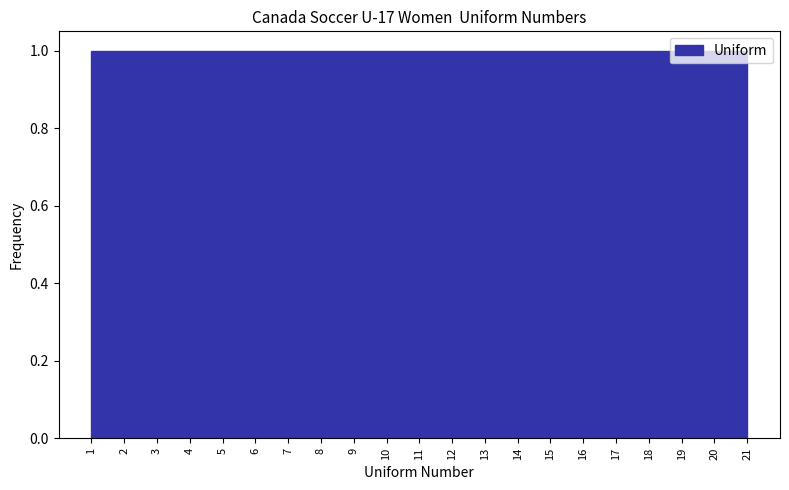

Reading left to right, transcribe this chart: for each bar, give the range it covers on the x-axis and its height. Neither the bar edges nor the heights are printed on the chart, so give them approximately, as read against the axes.

1.0 to 2.0: 1
2.0 to 2.9: 1
2.9 to 3.9: 1
3.9 to 4.8: 1
4.8 to 5.8: 1
5.8 to 6.7: 1
6.7 to 7.7: 1
7.7 to 8.6: 1
8.6 to 9.6: 1
9.6 to 10.5: 1
10.5 to 11.5: 1
11.5 to 12.4: 1
12.4 to 13.4: 1
13.4 to 14.3: 1
14.3 to 15.3: 1
15.3 to 16.2: 1
16.2 to 17.2: 1
17.2 to 18.1: 1
18.1 to 19.1: 1
19.1 to 20.0: 1
20.0 to 21.0: 1